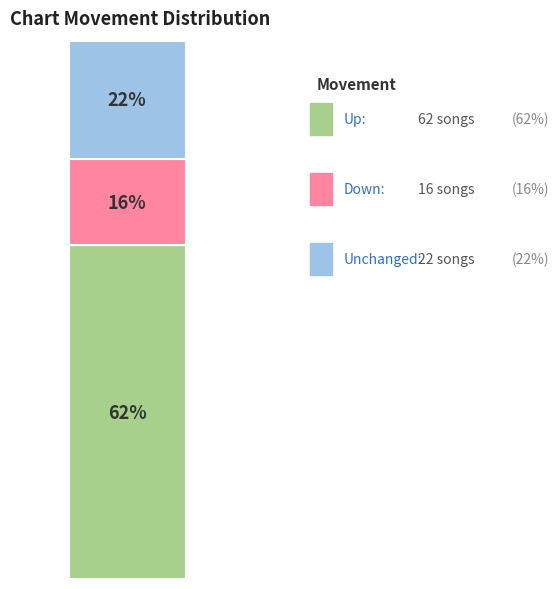

Is it true that - is 9% of the pie?

False